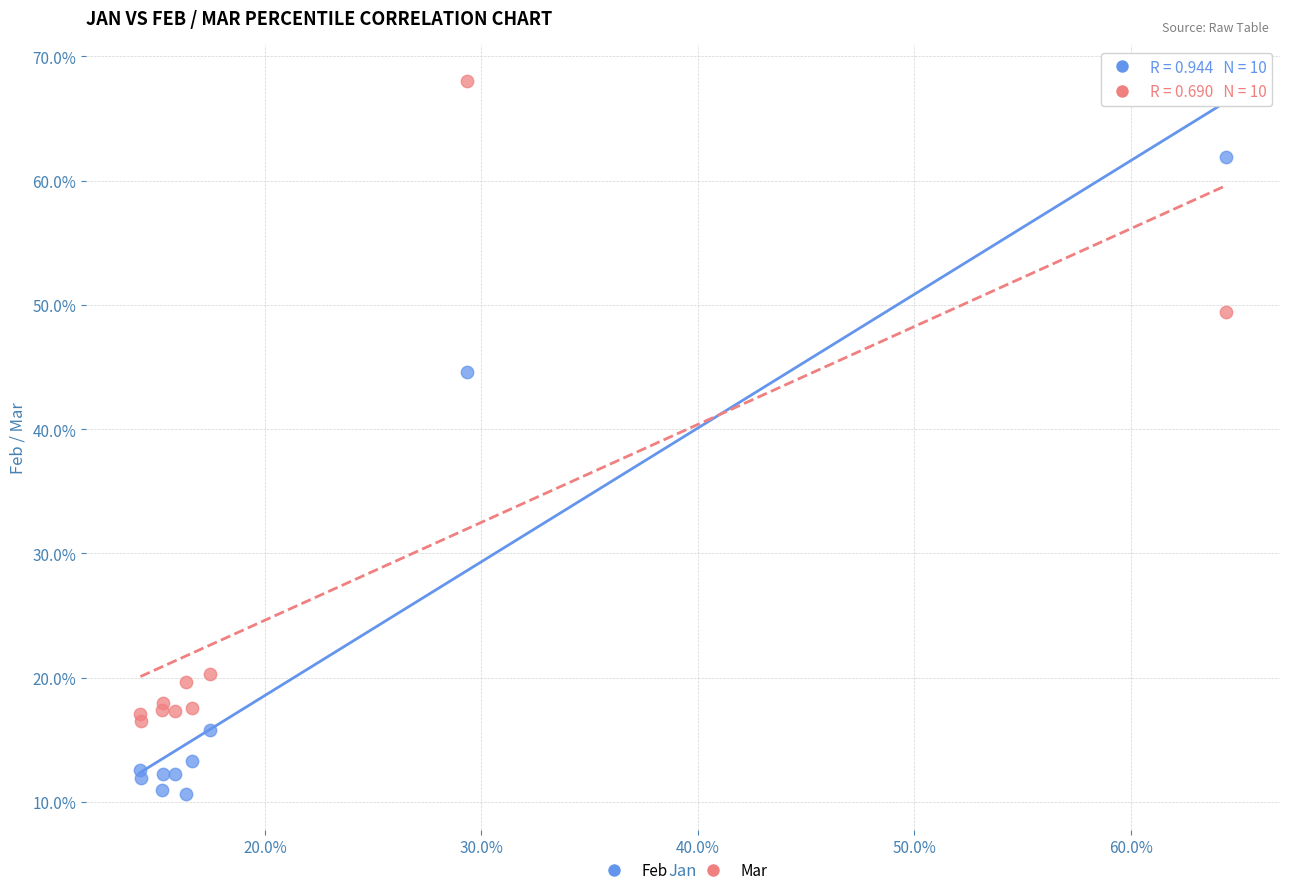

Which series contains the highest Y value?

Mar